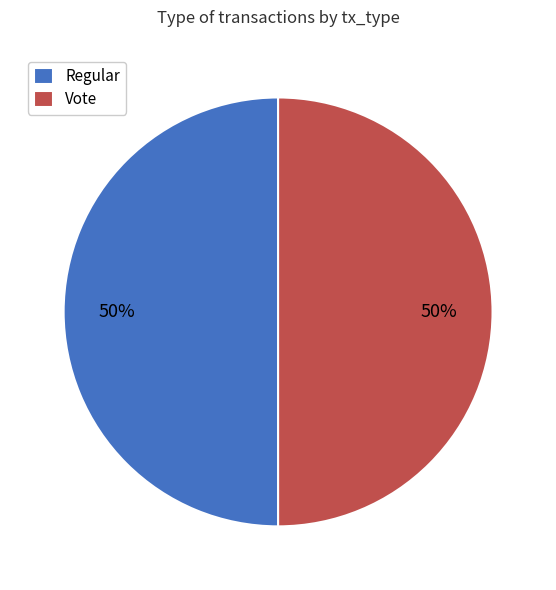

What is the ratio of the value at Regular to the value at Vote?

1.0